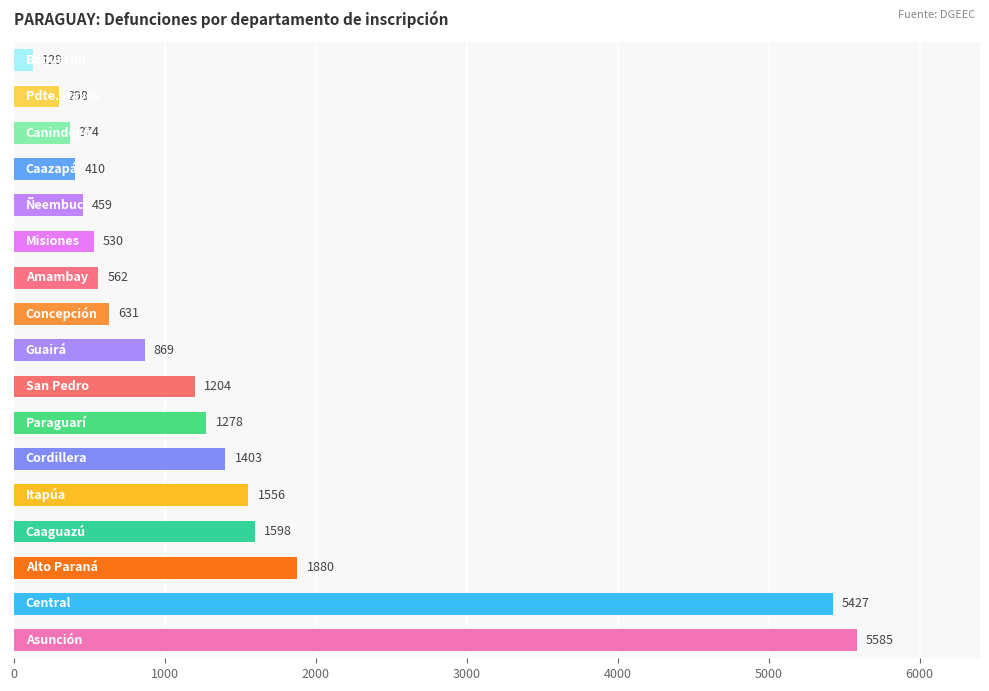

What is the average value?

1423